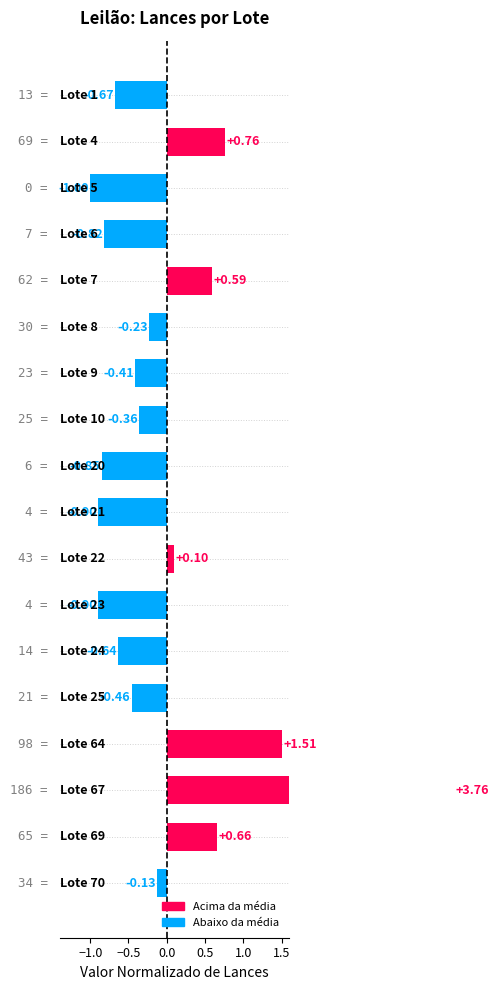

How many bars are there in total?

18